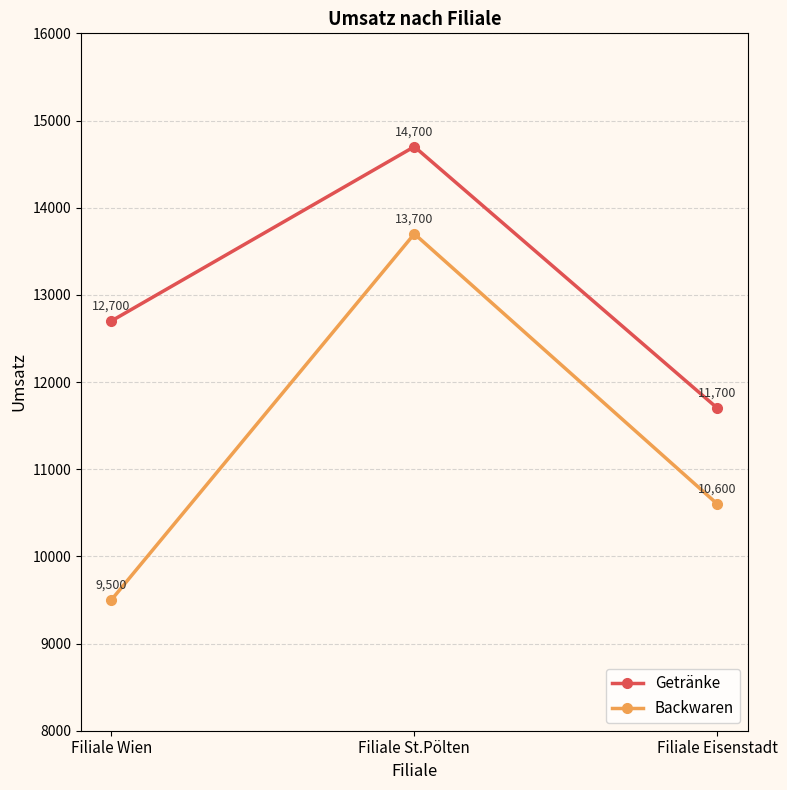

At how many categories does at least one series exceed 14693?

1